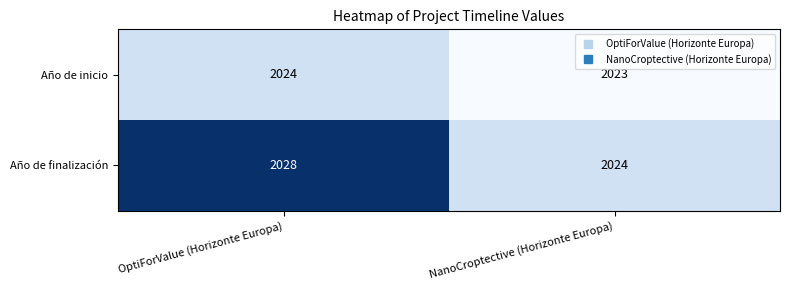

At which label is Año de inicio closest to 2023?

NanoCroptective (Horizonte Europa)